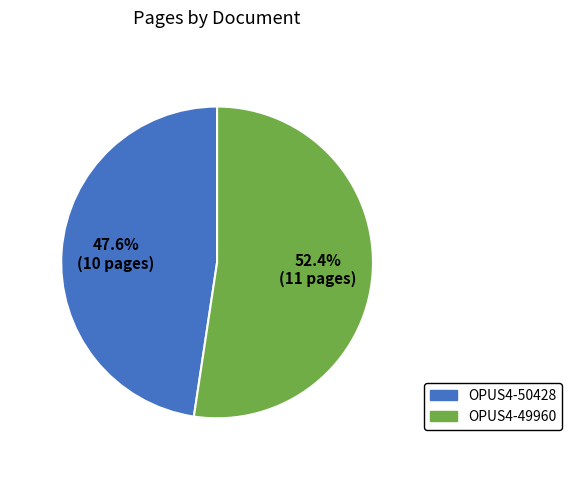

Does OPUS4-50428 account for over 50% of the chart?

No